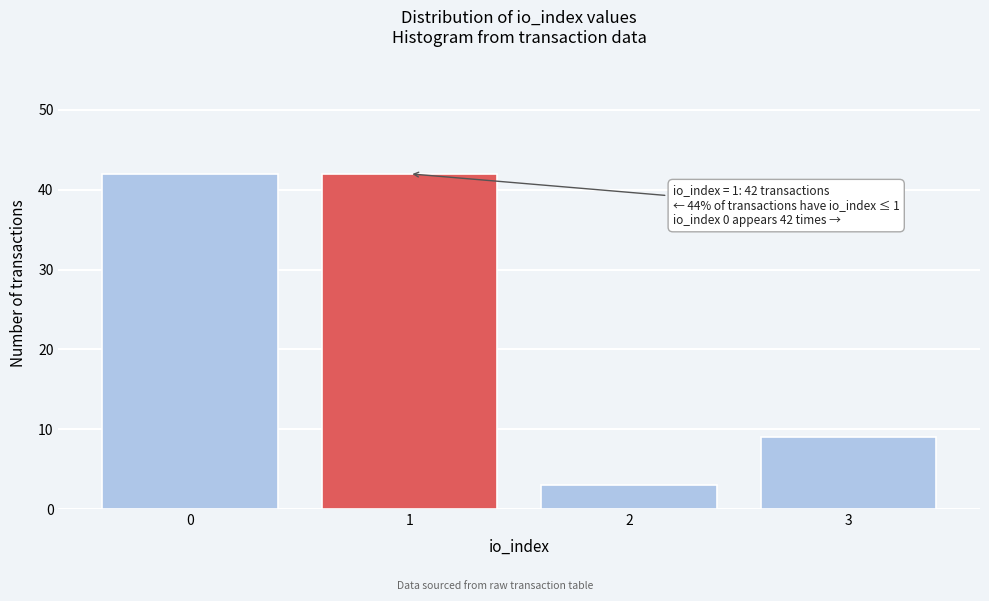

Reading right to left, list all the values displayed in this chart.

3=9	2=3	1=42	0=42